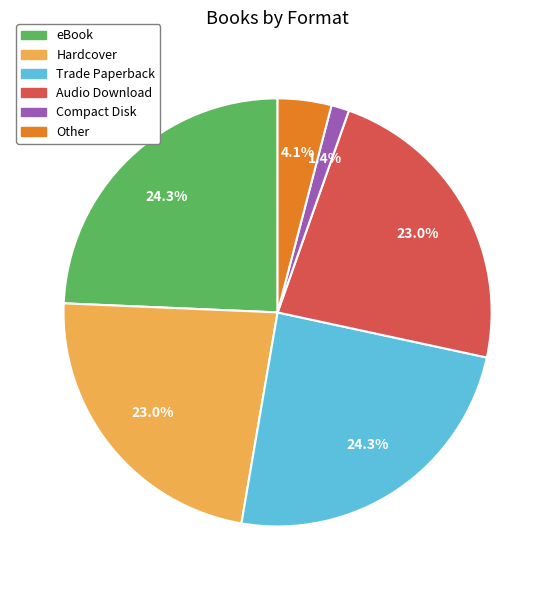

Is Hardcover the majority of the pie?

No